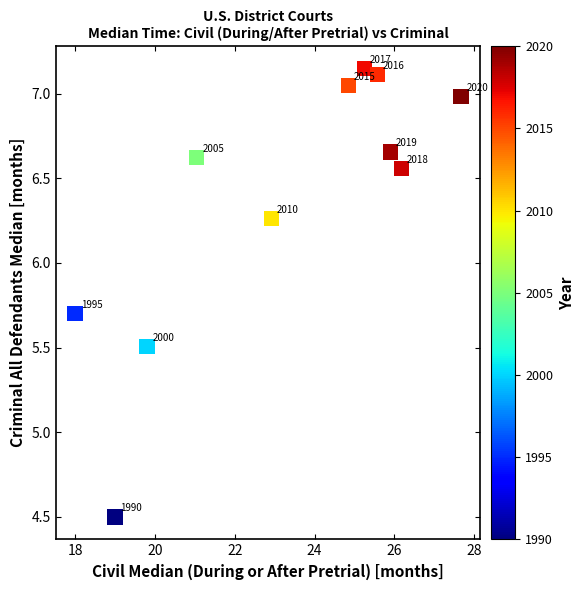

What Y value in the scatter plot is closest to 5?

4.5